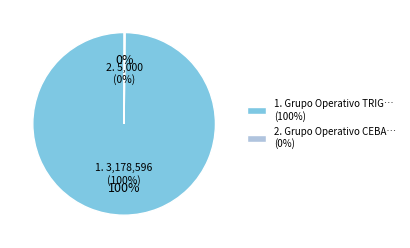

What is the total percentage of Grupo Operativo TRIGOPANECO and Grupo Operativo CEBAMALT?

100.0%